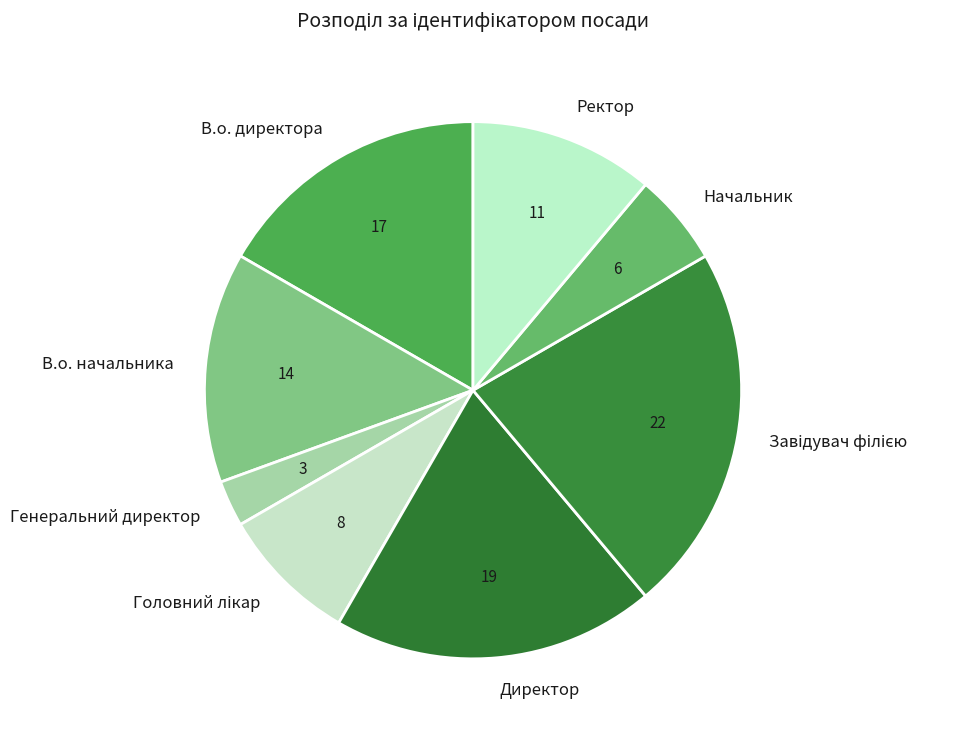

Combined, do Директор and В.о. директора account for over 50%?

No